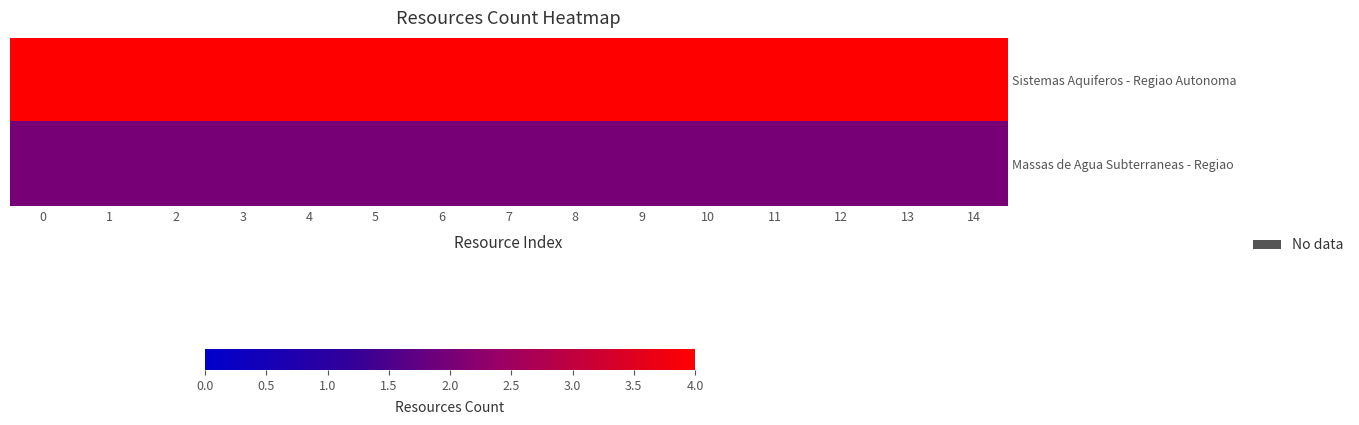

Count the number of data series in this chart.

2